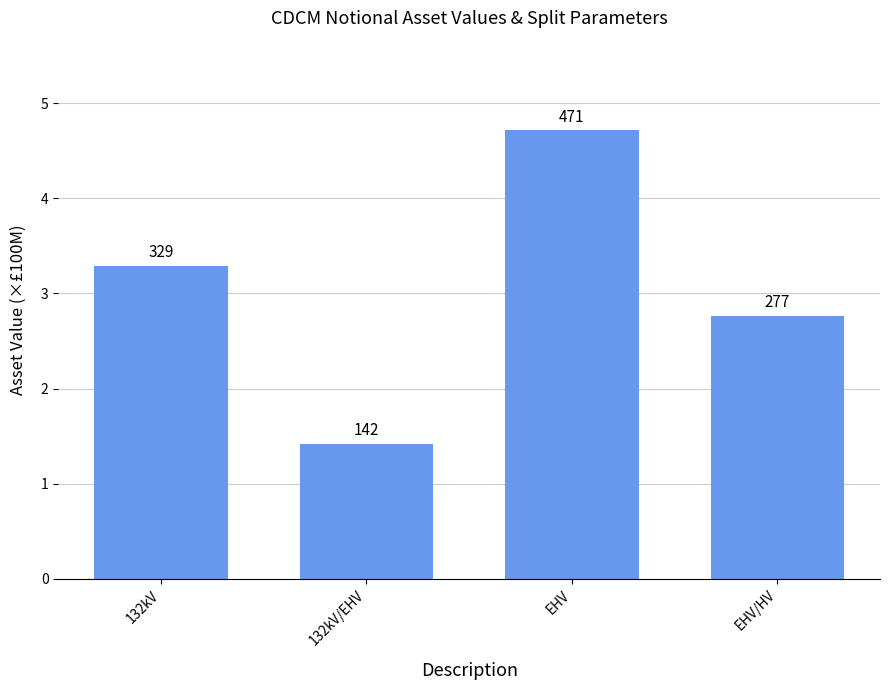

At which category does the chart reach its minimum across all series?

132kV/EHV